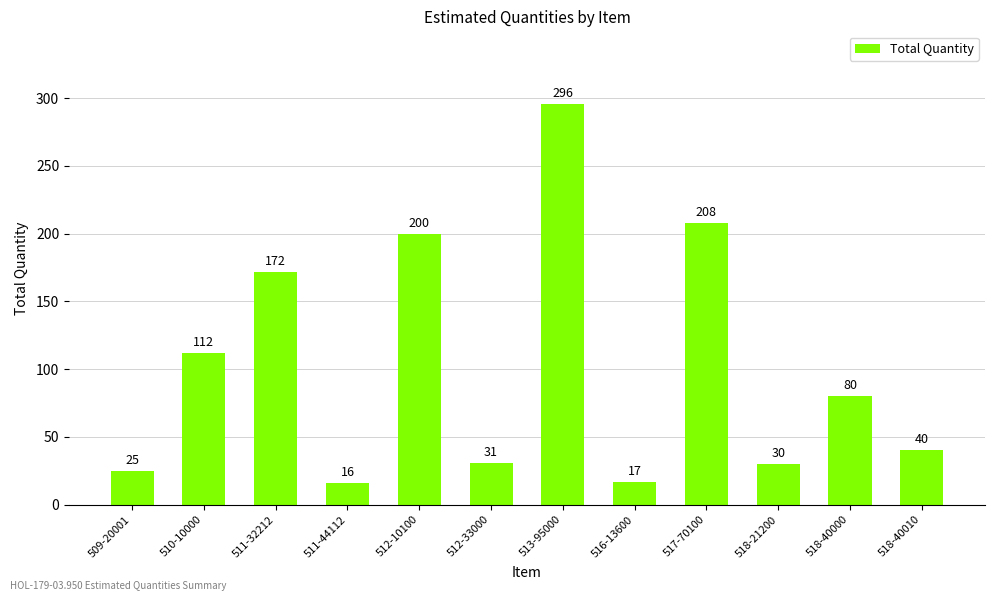

What is the ratio of the value at 512-10100 to the value at 511-44112?

12.5